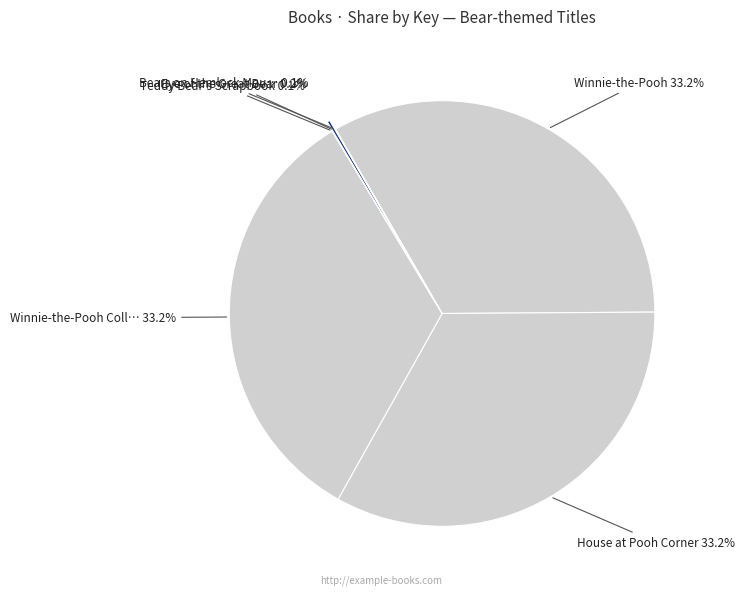

How many slices are in this pie chart?

6